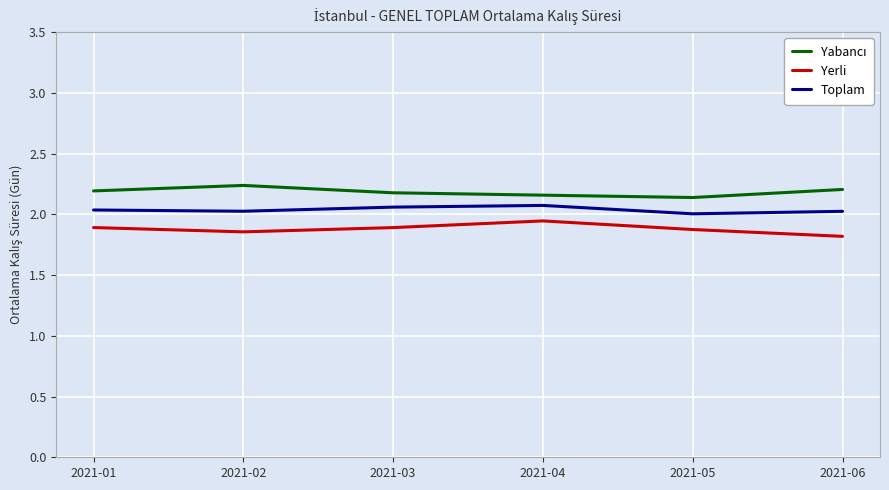

What is the difference between the highest and lowest values at 2021-03?

0.3